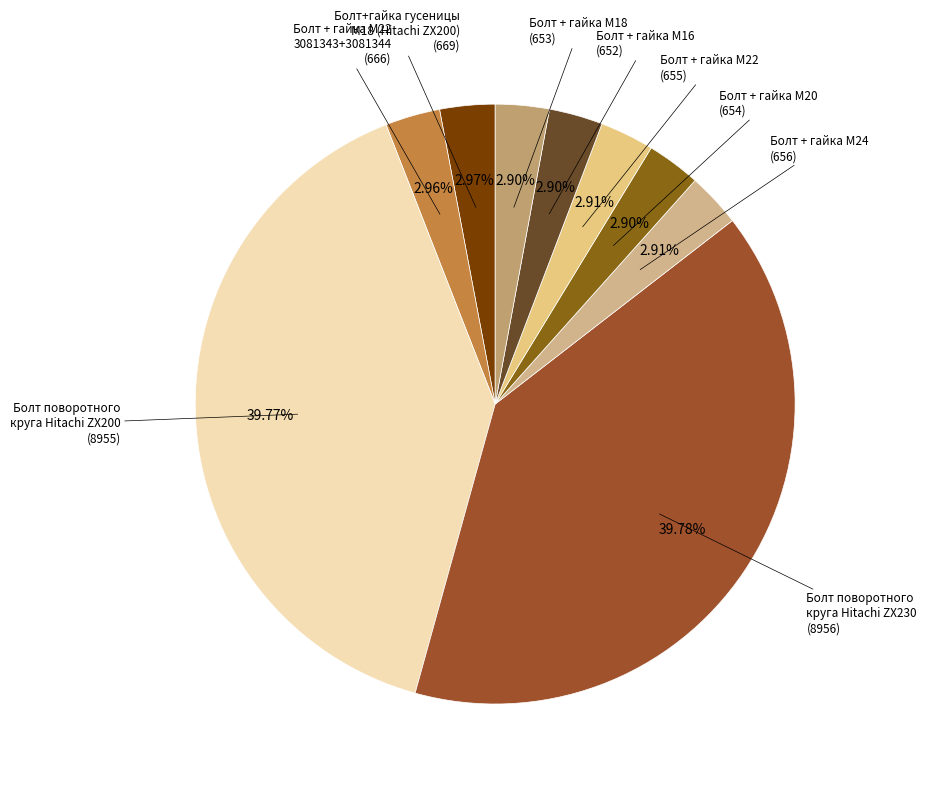

How many slices are in this pie chart?

9